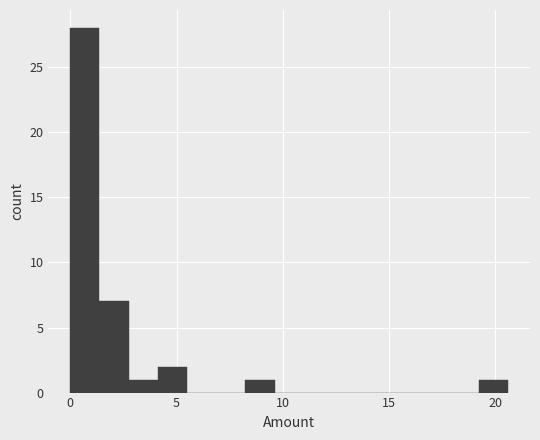

Around what value on the x-axis is the tallest bar? Give the approximate position of its centre, as read against the axis.

0.5